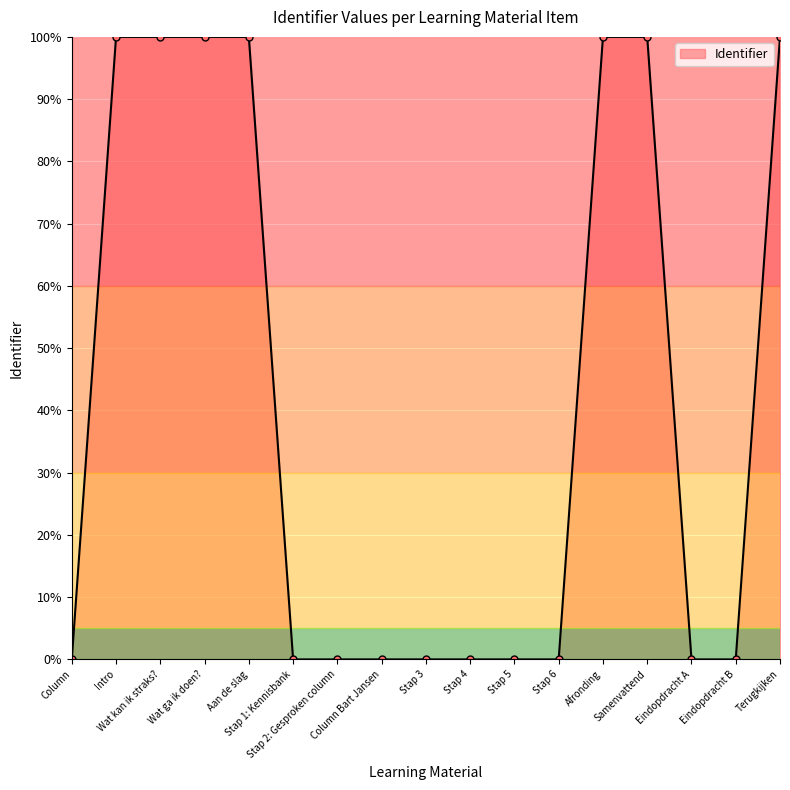

Does the chart display data point markers on the line(s)?

Yes